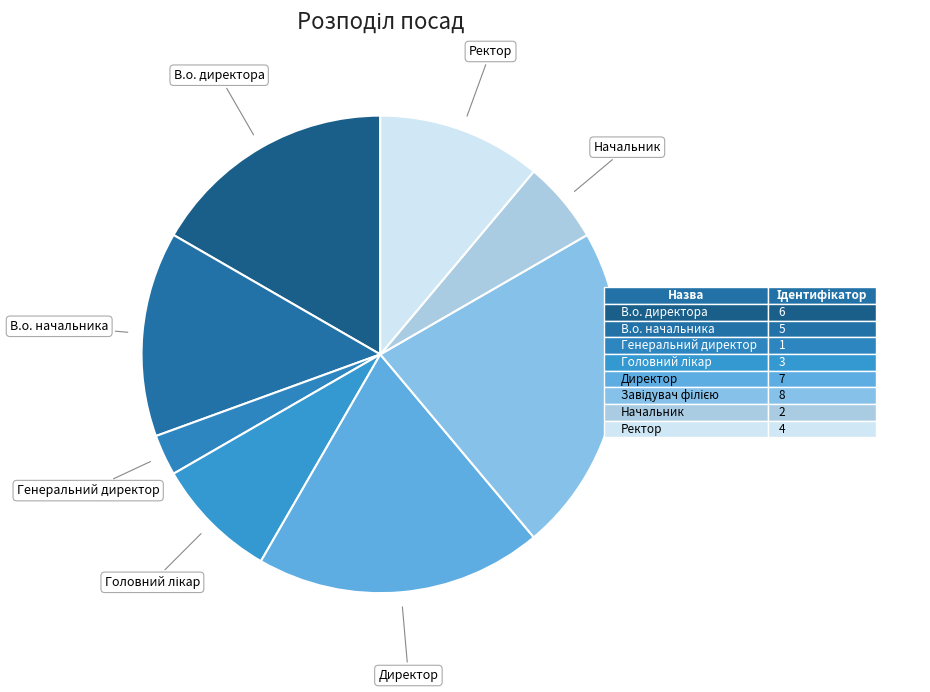

How many slices are in this pie chart?

8